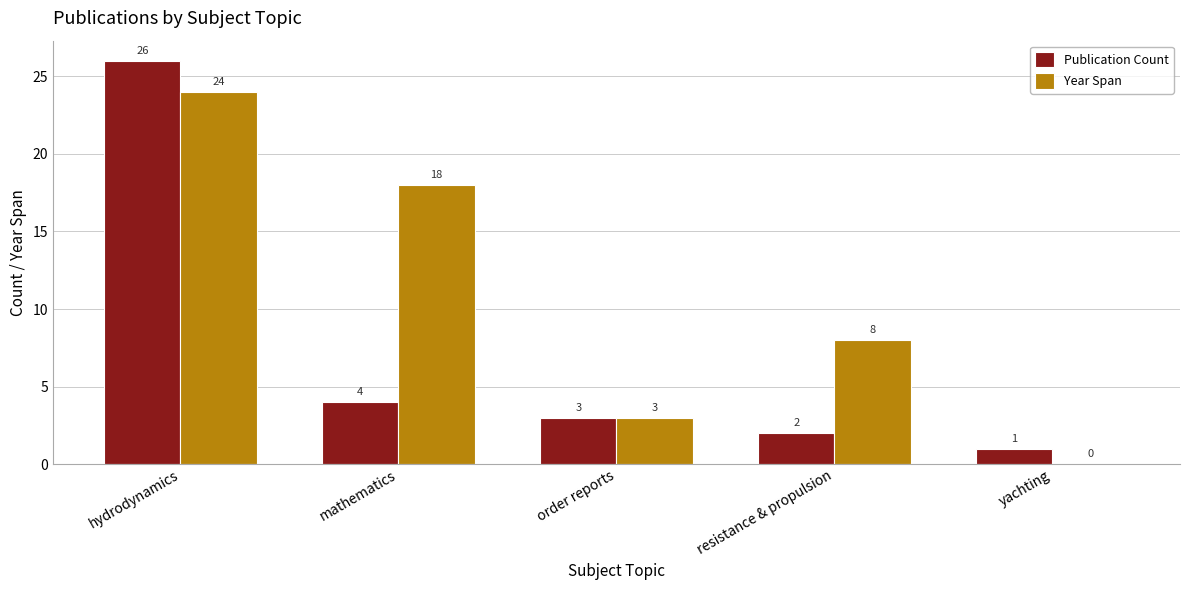

At which category does the chart reach its peak across all series?

hydrodynamics